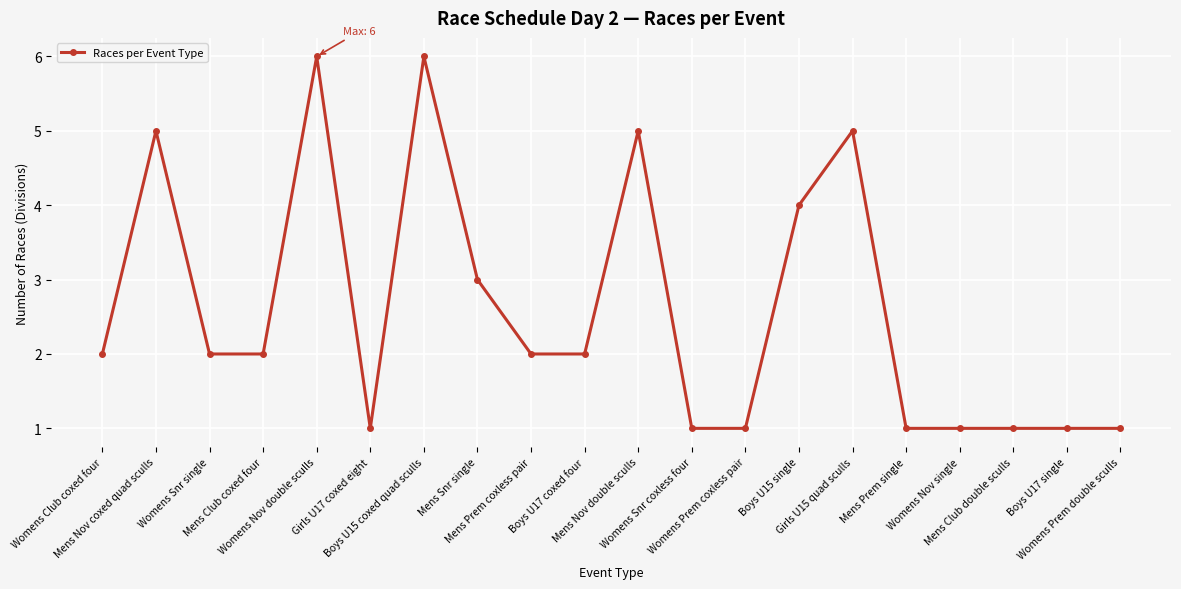

True or false: there are more than 2 points higher than both neighbors.

True